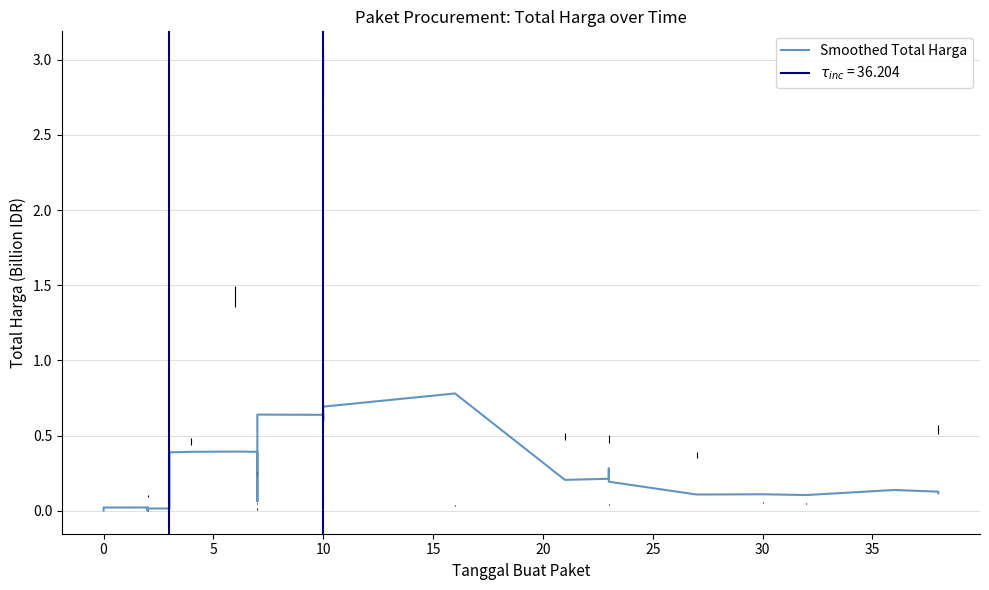

True or false: the data shows 0.2 at 25.

True